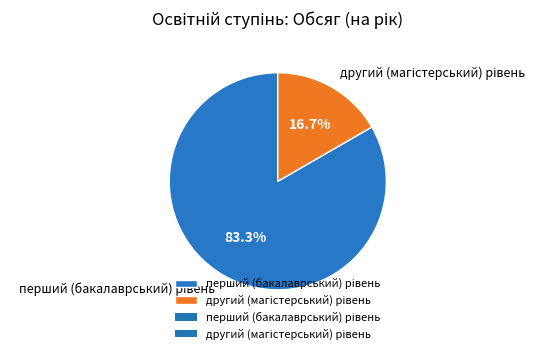

How many slices are in this pie chart?

2